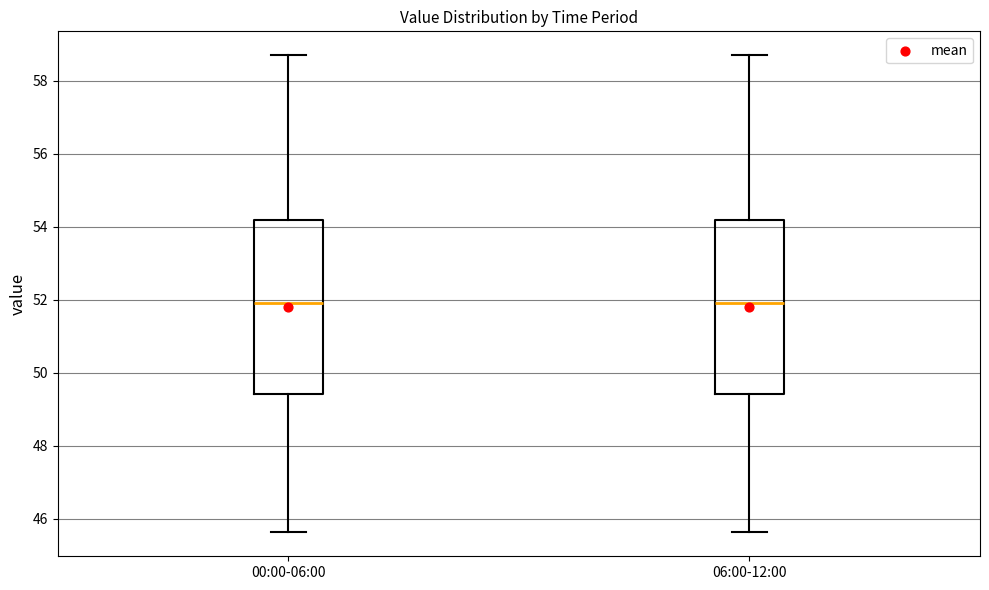

Where does the upper whisker of the box for 06:00-12:00 end on the y-axis? The values are not printed on the chart, so give them approximately, as read against the axis.

58.8